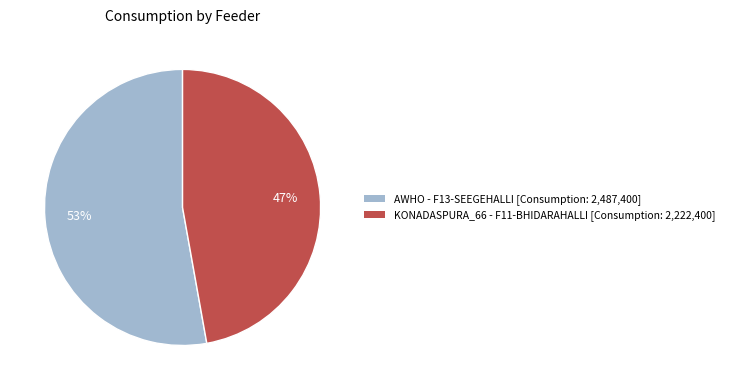

How many segments does this pie chart have?

2